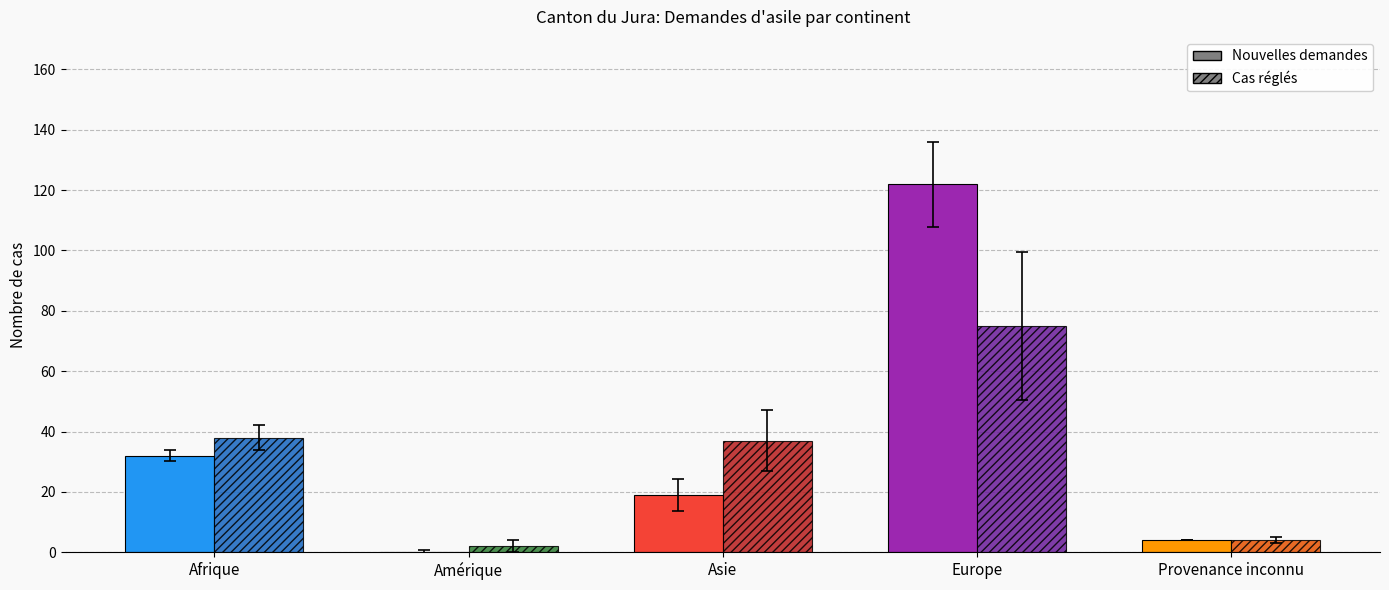

Which series changed the most between Amérique and Provenance inconnu?

Total nouvelles demandes